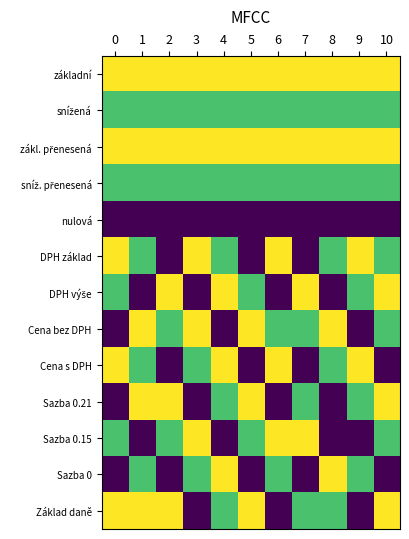

At how many categories does at least one series exceed 0?

11